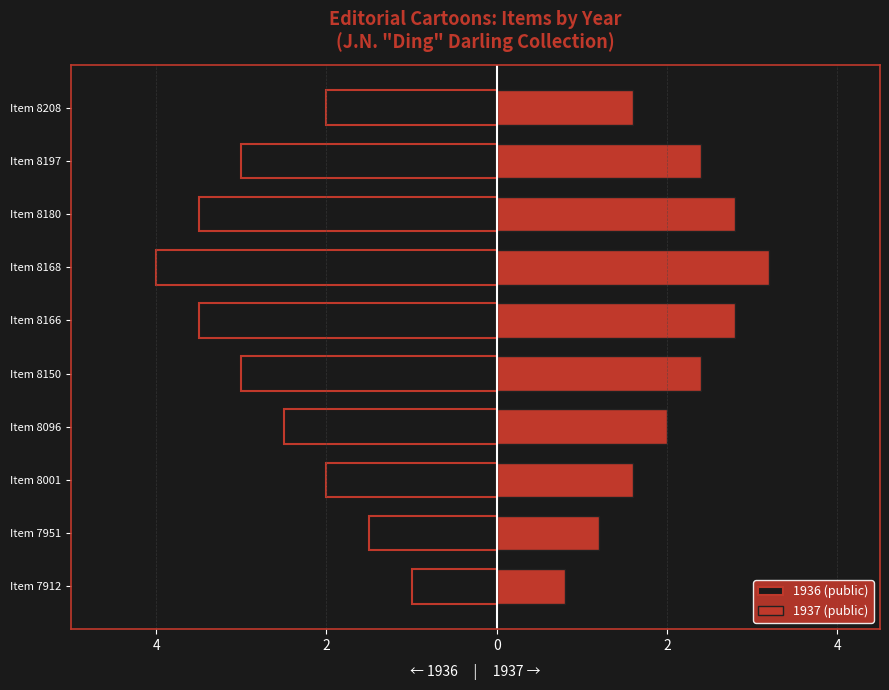

The 1937 (public) series shows 5.6 at Item 8168. True or false?

False